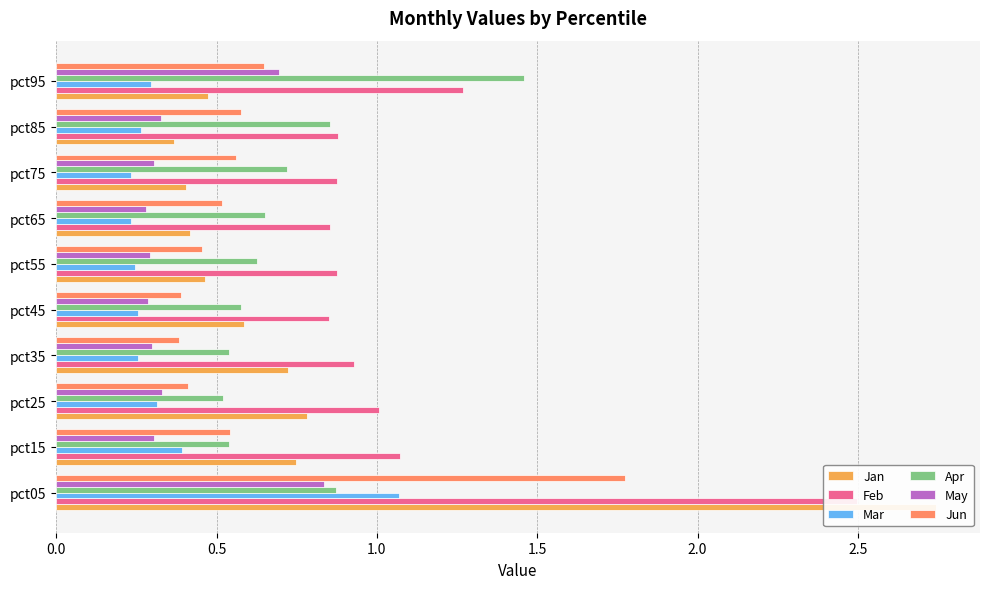

Which series changed the most between pct05 and pct75?

Jan